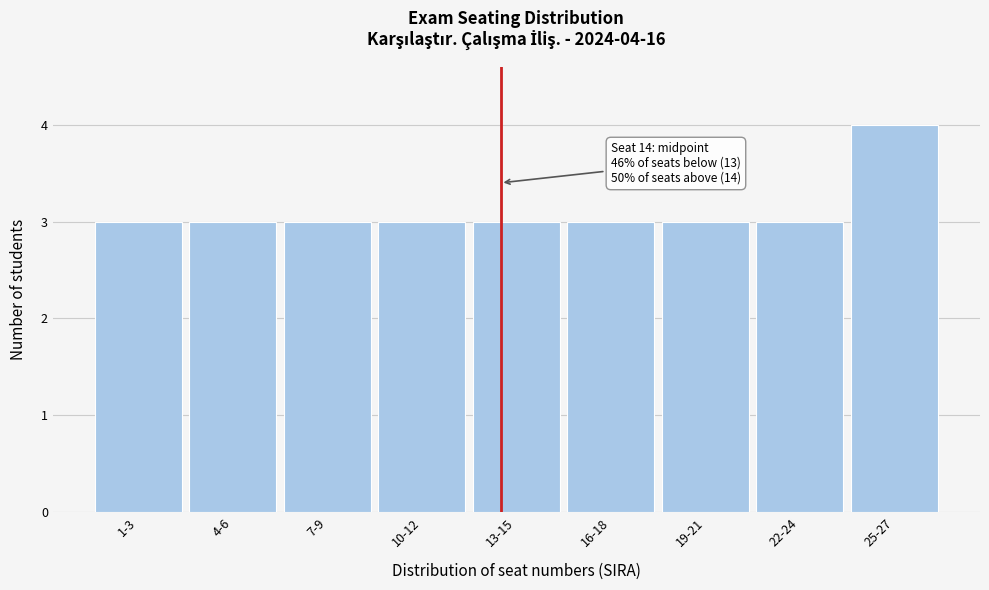

Reading left to right, extract all data points from this chart.

1-3=3	4-6=3	7-9=3	10-12=3	13-15=3	16-18=3	19-21=3	22-24=3	25-27=4